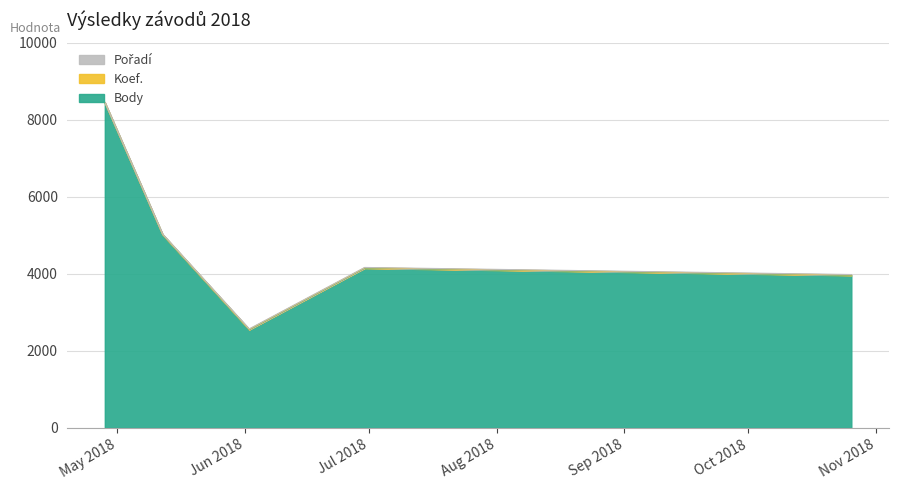

Which series has the largest total across all categories?

Body